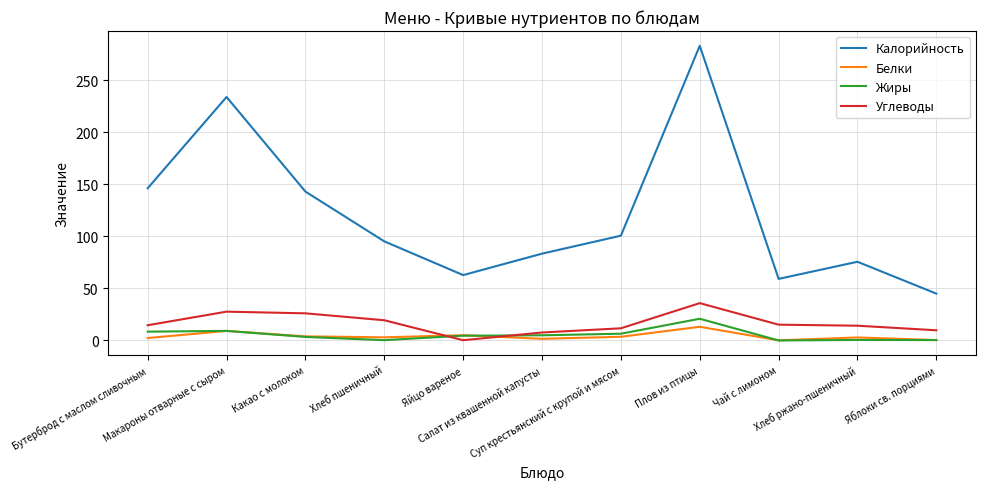

What is the minimum value for Калорийность?

45.0